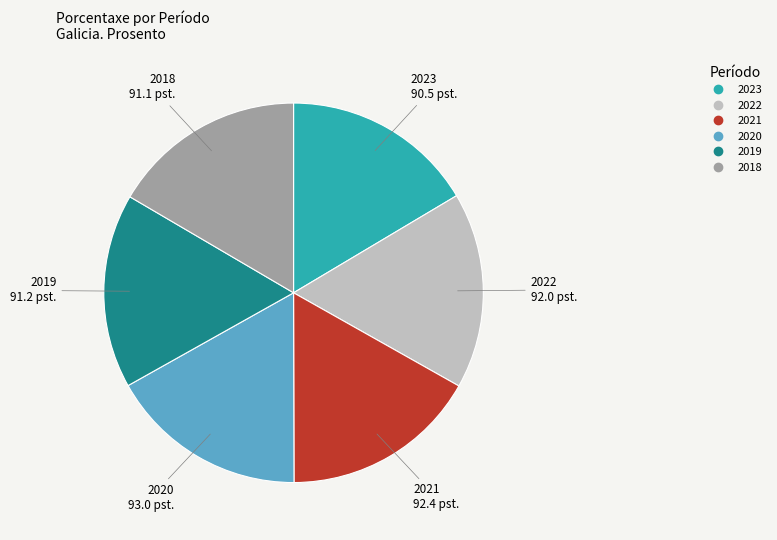

What is the ratio of the value at 2022 to the value at 2021?

1.0